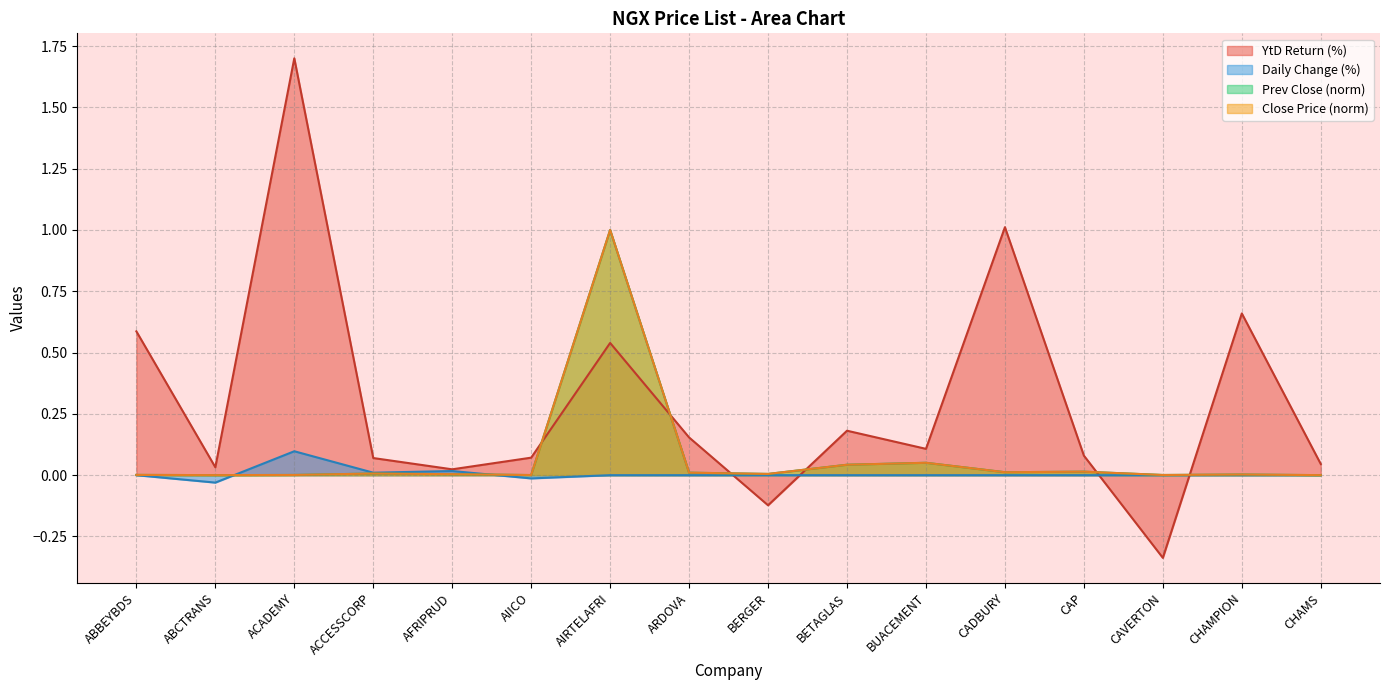

The value of Close Price at ARDOVA is 0.0. True or false?

False